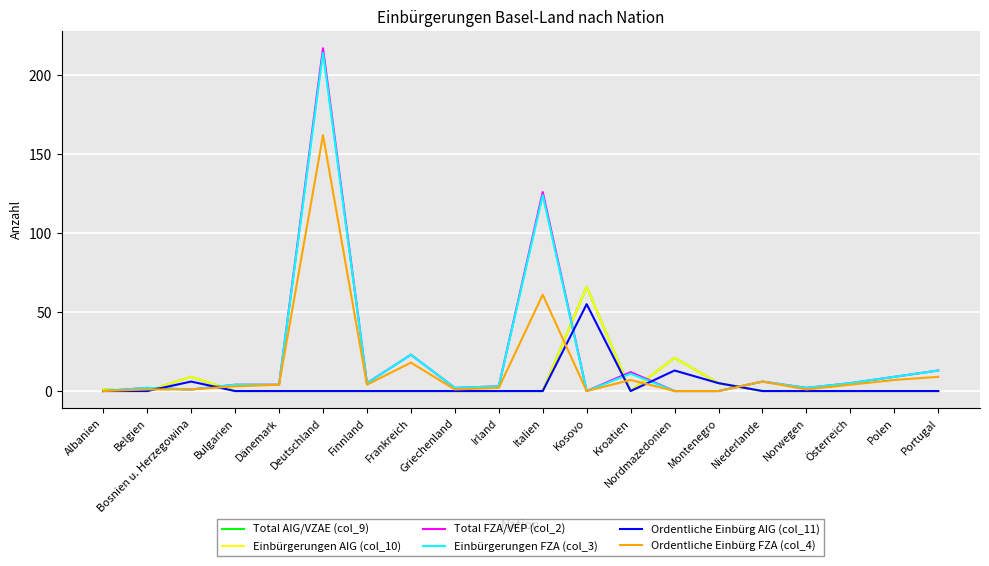

What is the label of the 3rd point from the left?

Bosnien u. Herzegowina